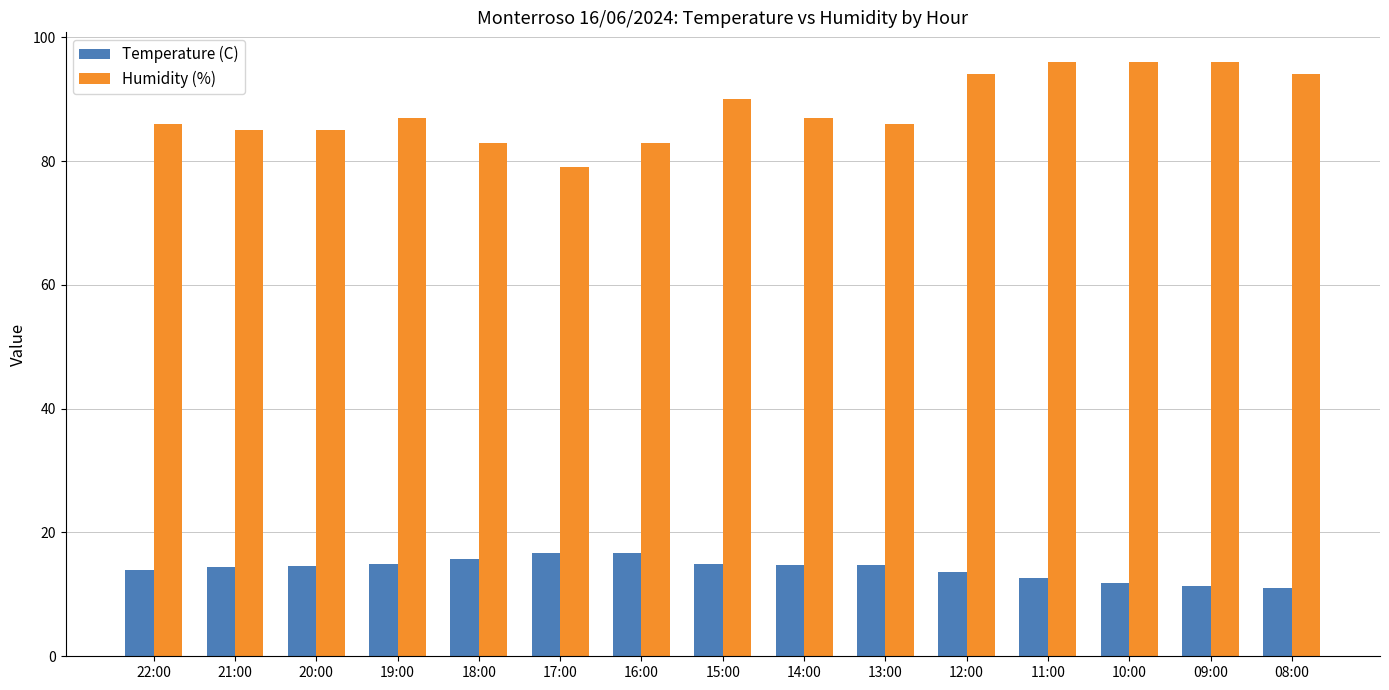

What is the difference between the highest and lowest values at 10:00?

84.1